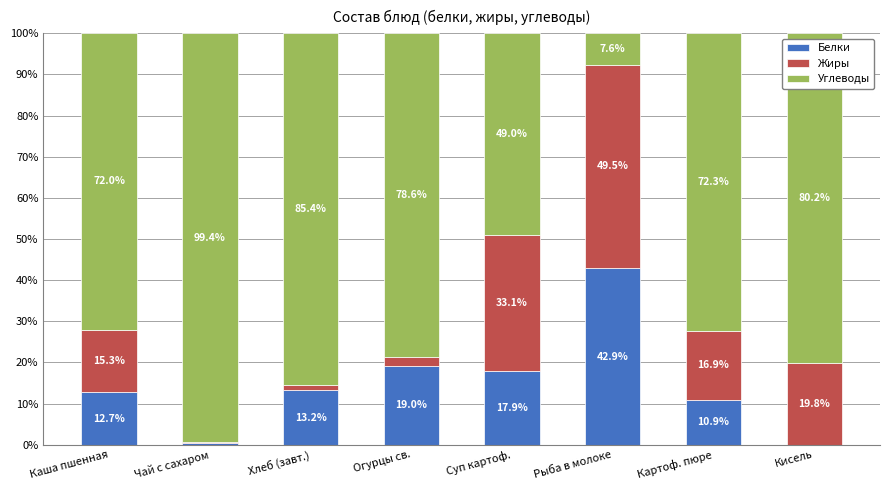

At which label does Белки first exceed 13?

Хлеб (завт.)